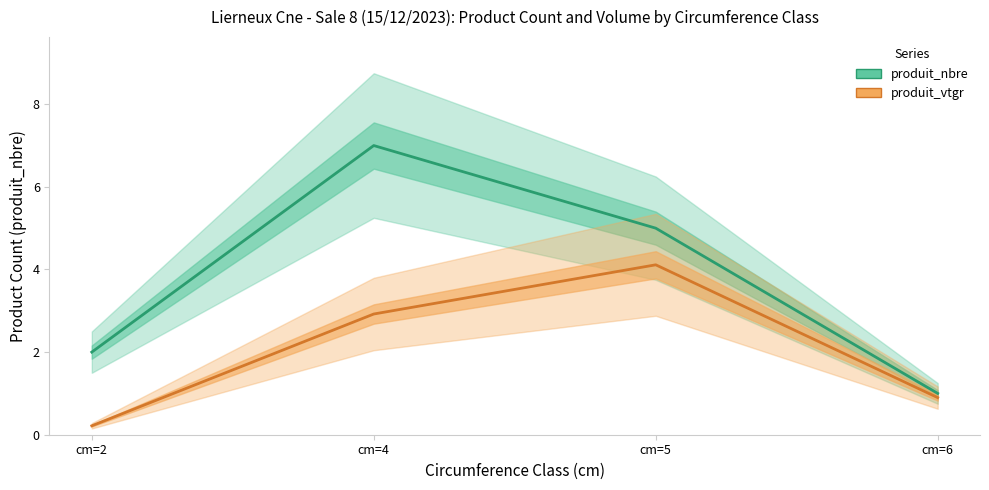

True or false: produit_nbre and produit_vtgr cross at least once.

False